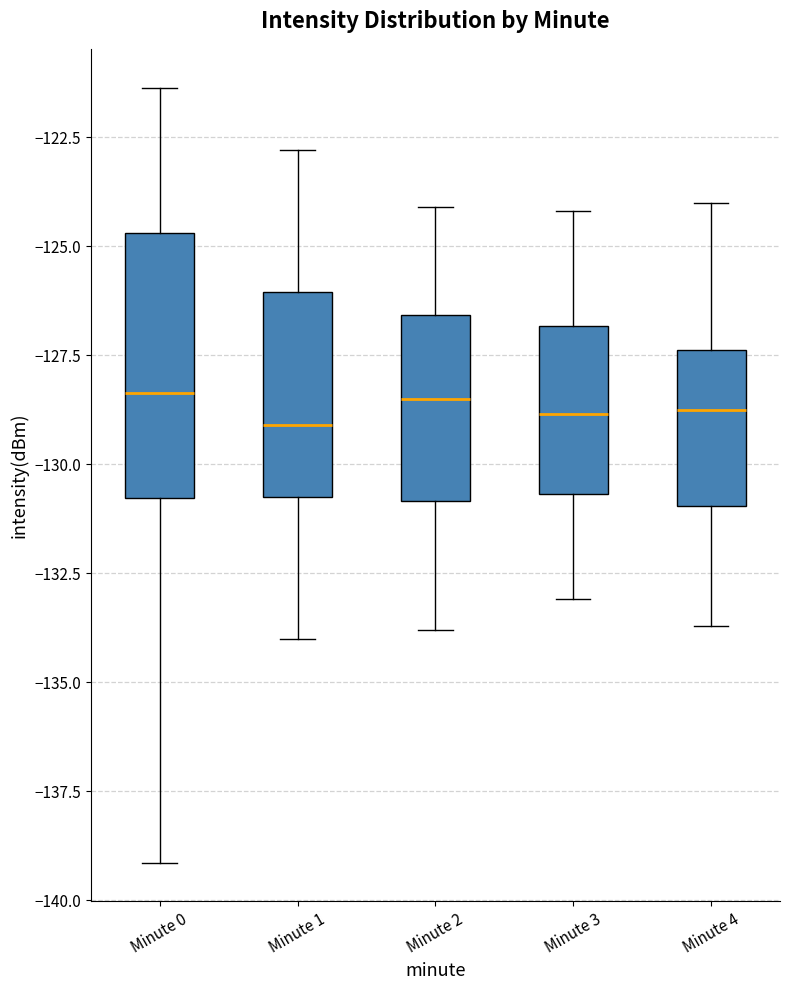

Which box is the tallest, from its lower edge to its upper edge?

Minute 0